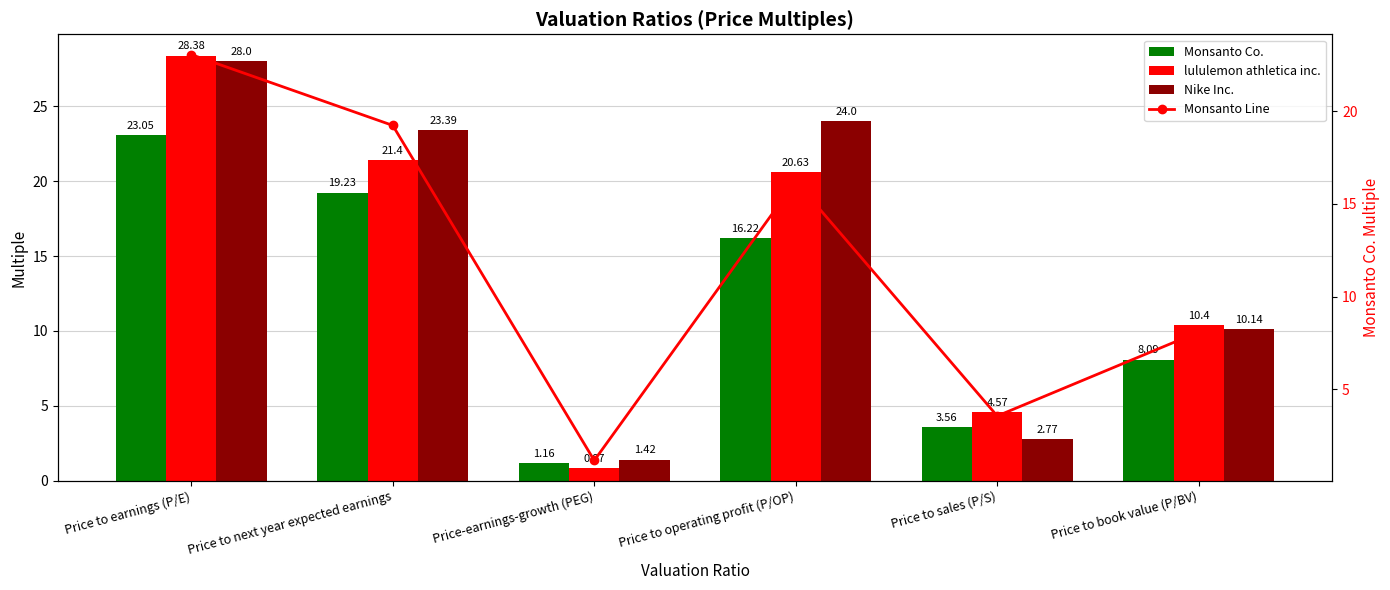

True or false: Monsanto Line has a value of 26.8 at Price to operating profit (P/OP).

False